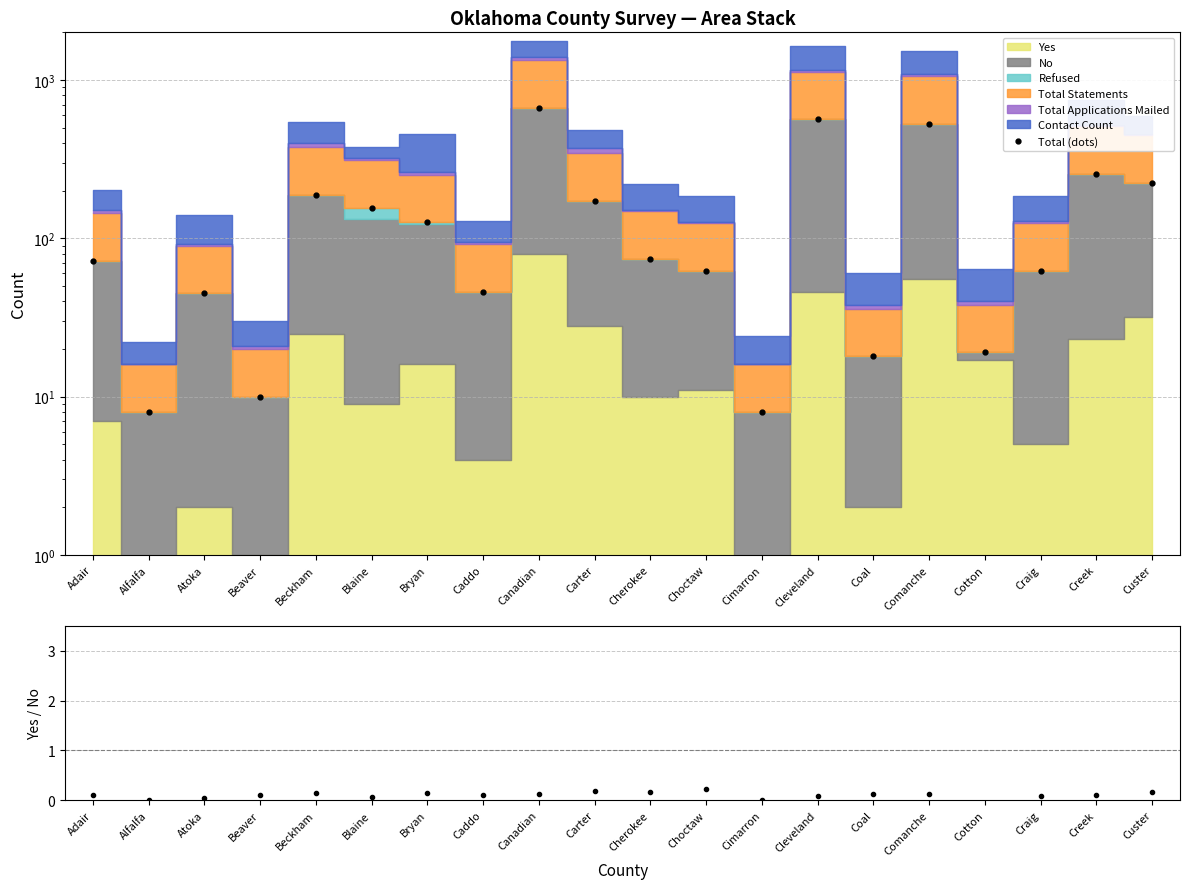

How many values in the Total (dots) series are below 74?

10